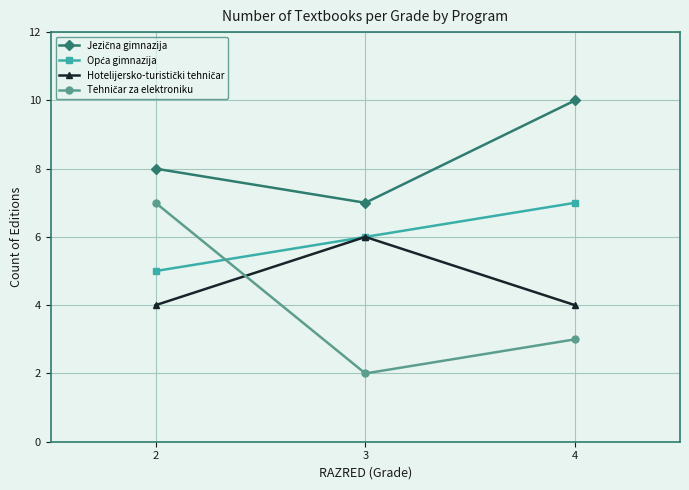

At how many categories does at least one series exceed 9?

1